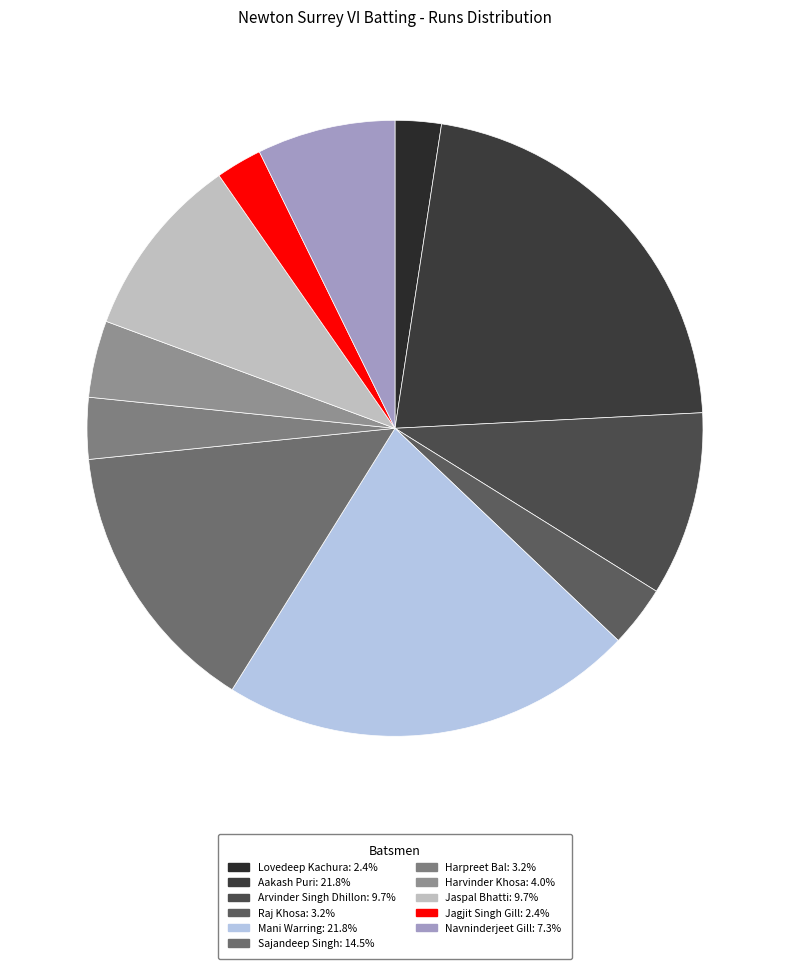

What is the smallest slice in the pie chart?

Lovedeep Kachura